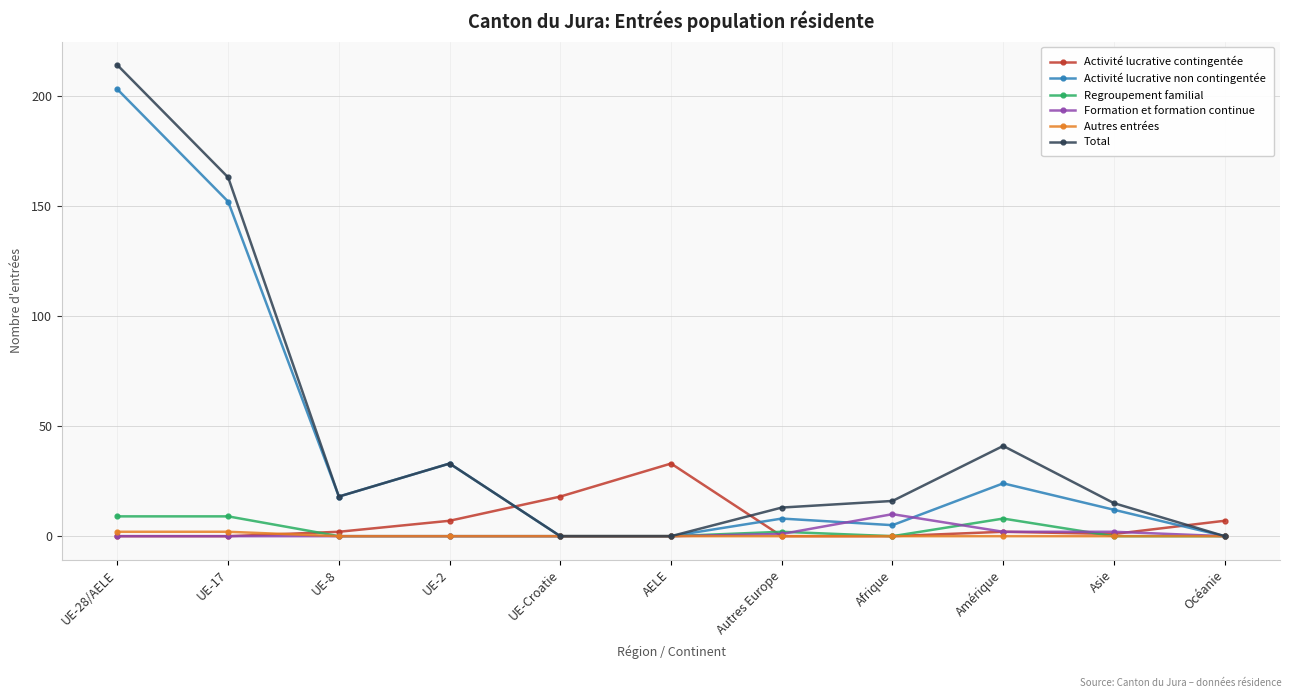

Reading left to right, what are all the values shown in this chart?

Activité lucrative contingentée: UE-28/AELE=0	UE-17=0	UE-8=2	UE-2=7	UE-Croatie=18	AELE=33	Autres Europe=0	Afrique=0	Amérique=2	Asie=1	Océanie=7
Activité lucrative non contingentée: UE-28/AELE=203	UE-17=152	UE-8=18	UE-2=33	UE-Croatie=0	AELE=0	Autres Europe=8	Afrique=5	Amérique=24	Asie=12	Océanie=0
Regroupement familial: UE-28/AELE=9	UE-17=9	UE-8=0	UE-2=0	UE-Croatie=0	AELE=0	Autres Europe=2	Afrique=0	Amérique=8	Asie=0	Océanie=0
Formation et formation continue: UE-28/AELE=0	UE-17=0	UE-8=0	UE-2=0	UE-Croatie=0	AELE=0	Autres Europe=1	Afrique=10	Amérique=2	Asie=2	Océanie=0
Autres entrées: UE-28/AELE=2	UE-17=2	UE-8=0	UE-2=0	UE-Croatie=0	AELE=0	Autres Europe=0	Afrique=0	Amérique=0	Asie=0	Océanie=0
Total: UE-28/AELE=214	UE-17=163	UE-8=18	UE-2=33	UE-Croatie=0	AELE=0	Autres Europe=13	Afrique=16	Amérique=41	Asie=15	Océanie=0